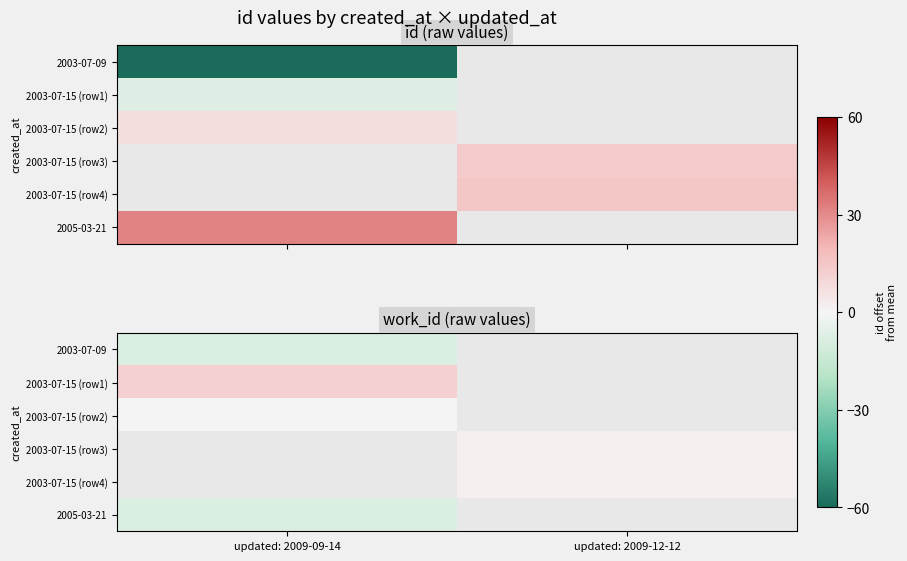

Which series has the largest range (max minus min)?

2003-07-09